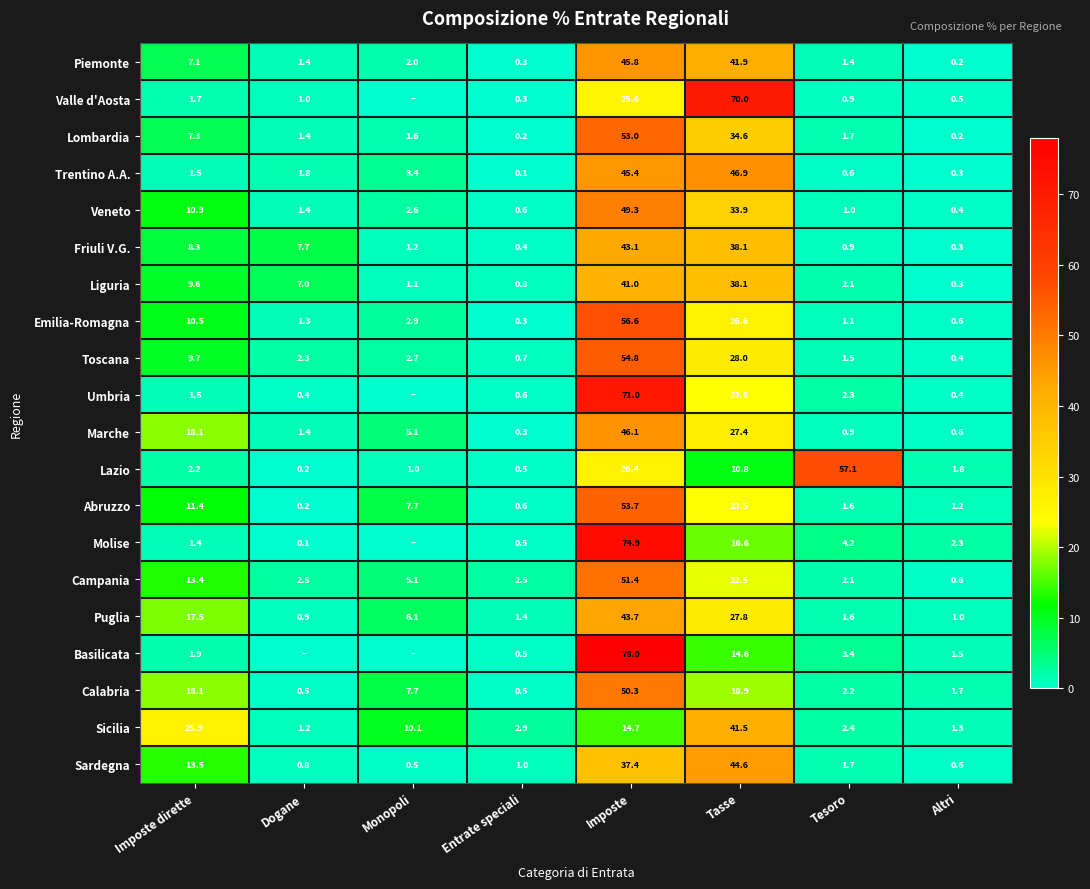

What is the spread (max minus min) of values at Imposte dirette?

24.5